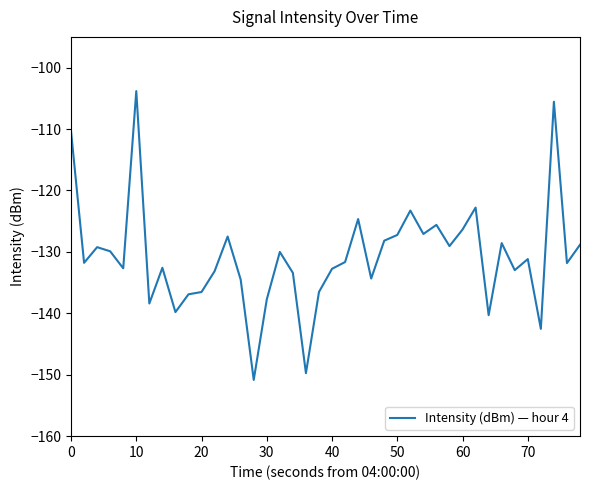

What is the difference between the maximum and minimum values?

47.0